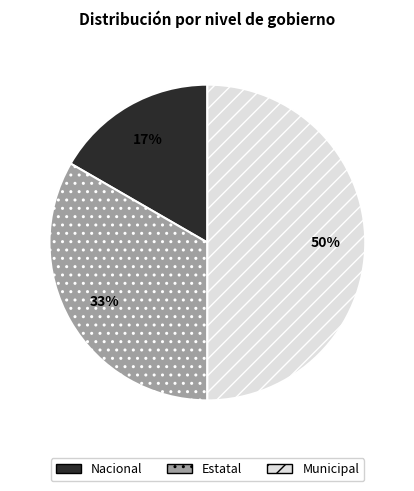

Is the sum of Municipal and Estatal greater than half?

Yes